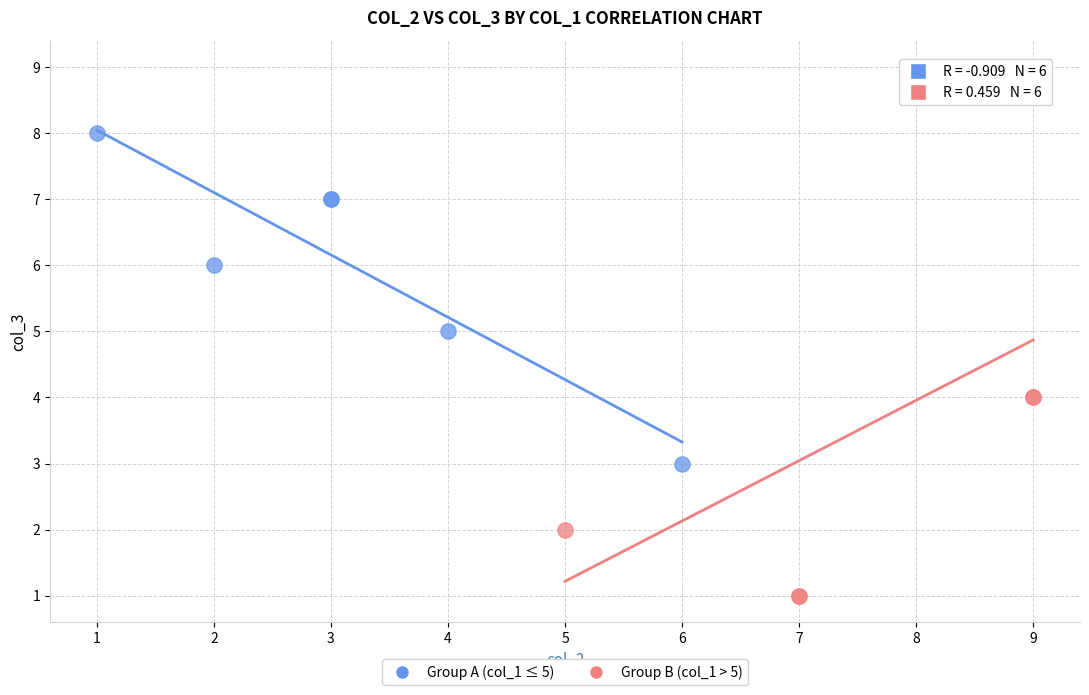

Which series contains the highest Y value?

Group B (col_1 > 5)